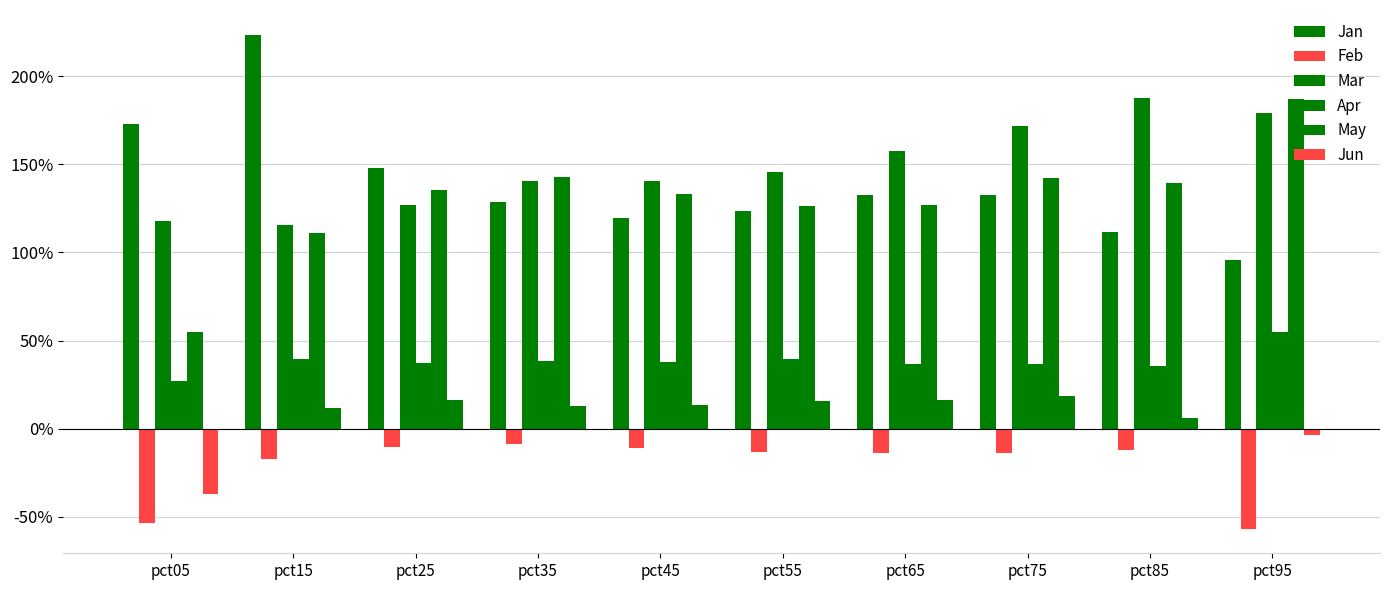

Does the chart contain stacked bars?

No